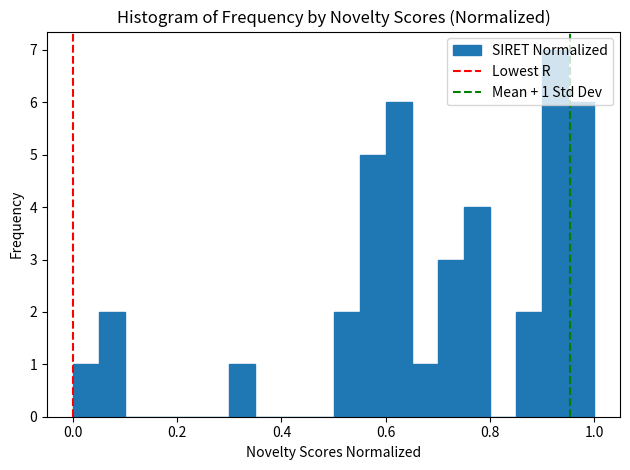

Around what value on the x-axis is the tallest bar? Give the approximate position of its centre, as read against the axis.

0.92